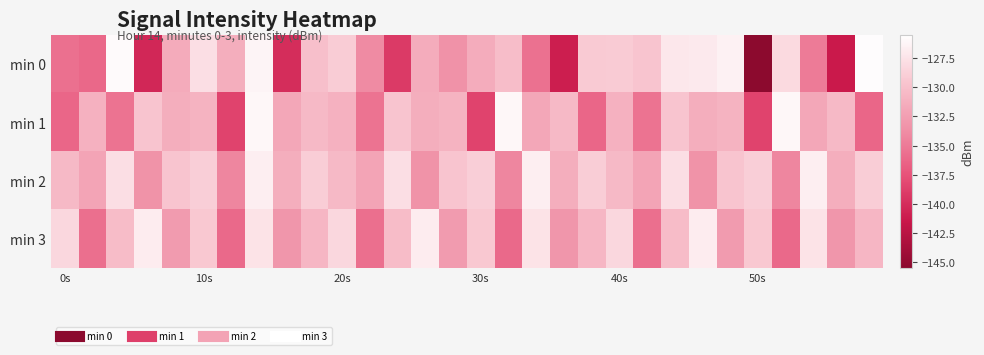

How many categories are shown in the chart?

30